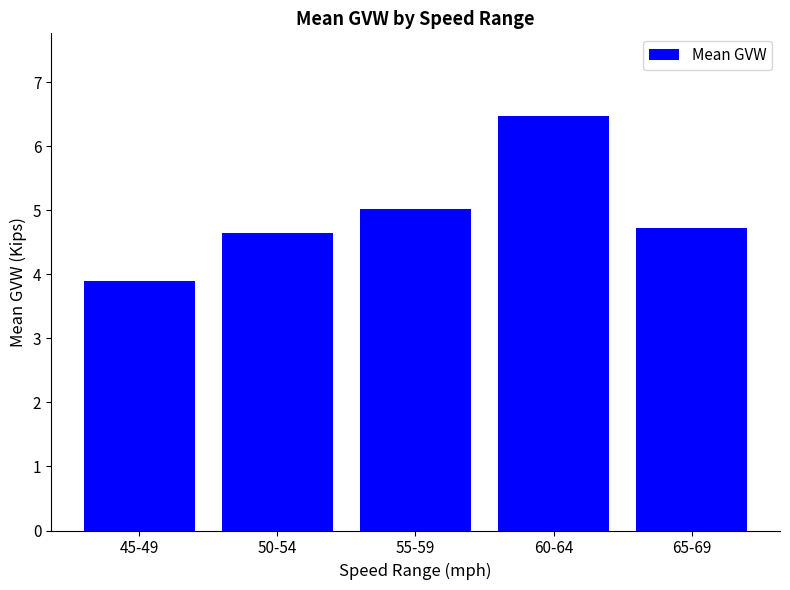

Where is the data nearest to the value 5?

55-59